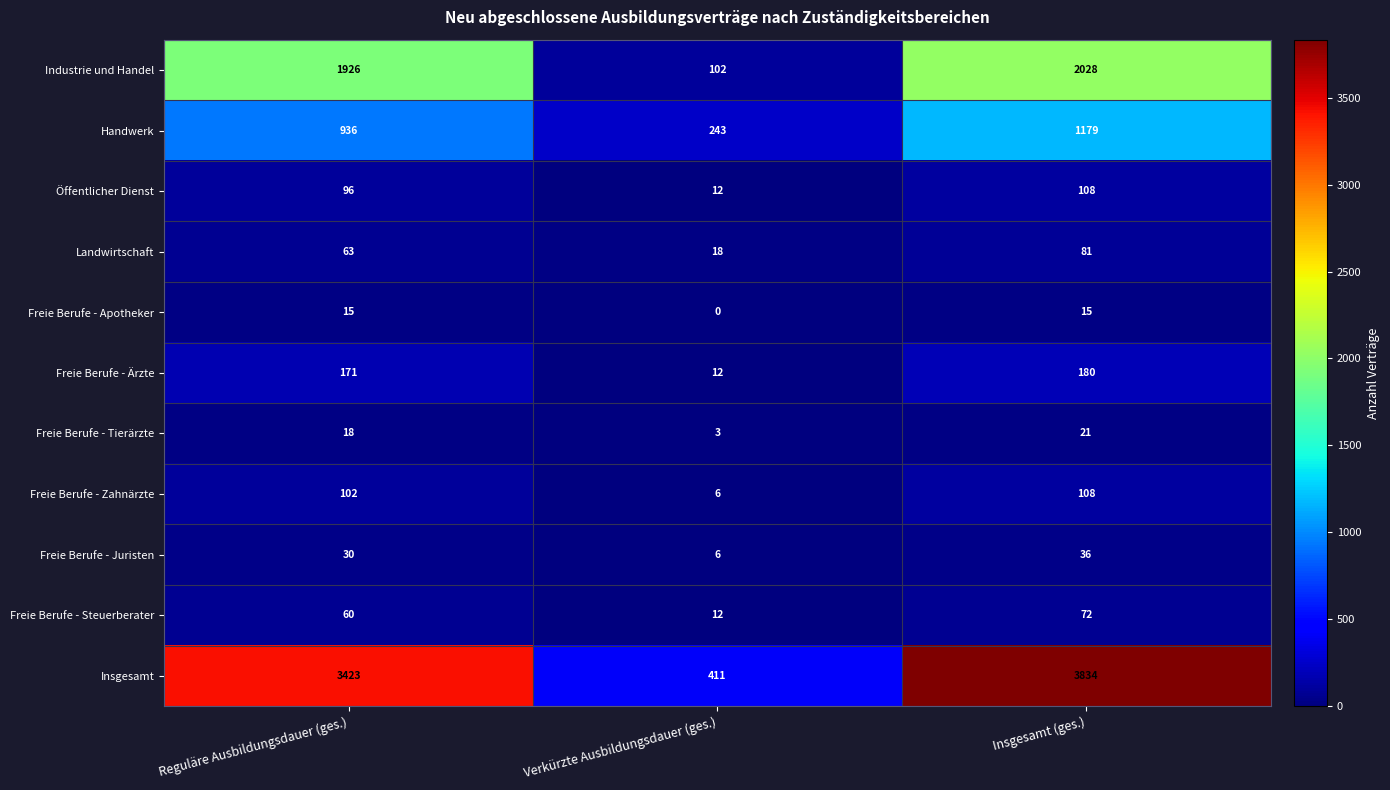

What is the approximate value of Freie Berufe - Ärzte at Insgesamt (ges.)?

180